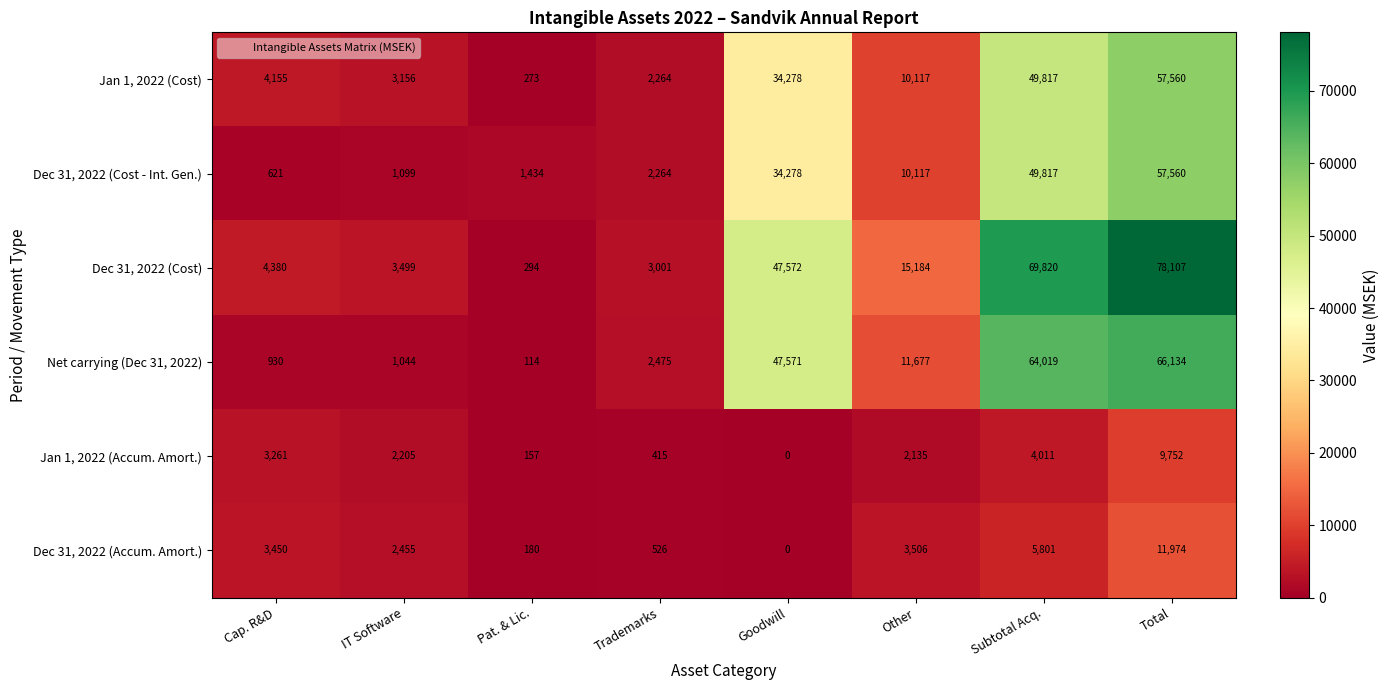

How many categories are shown in the chart?

8